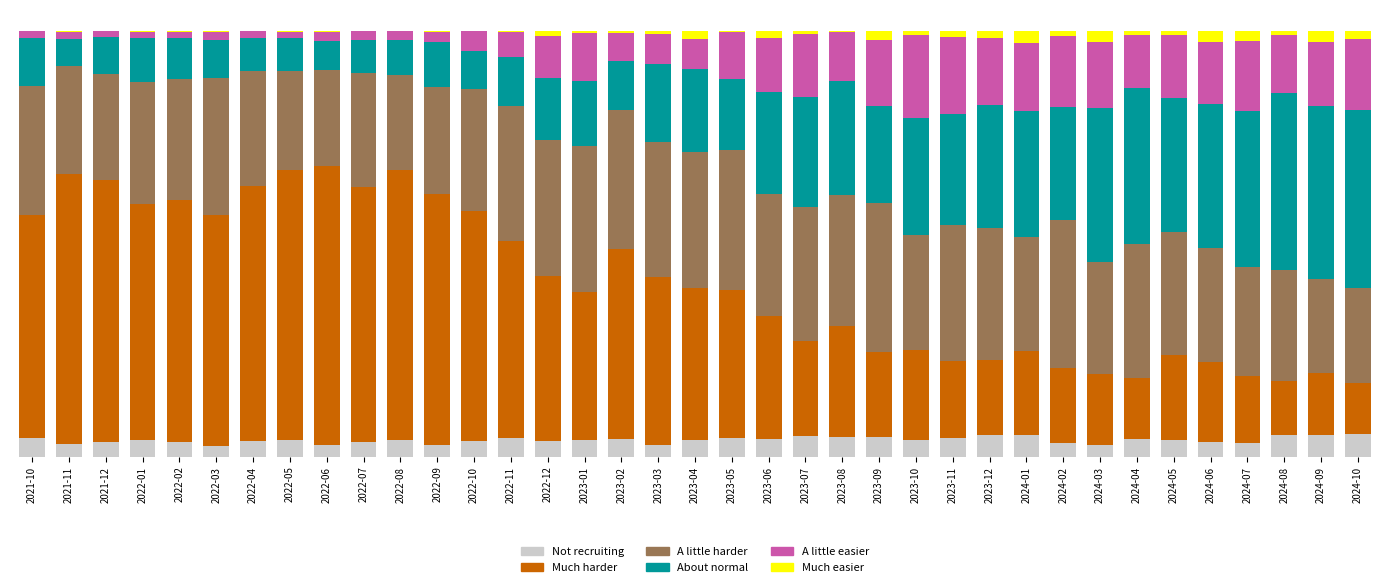

Are the bars grouped side by side (vs. stacked)?

No